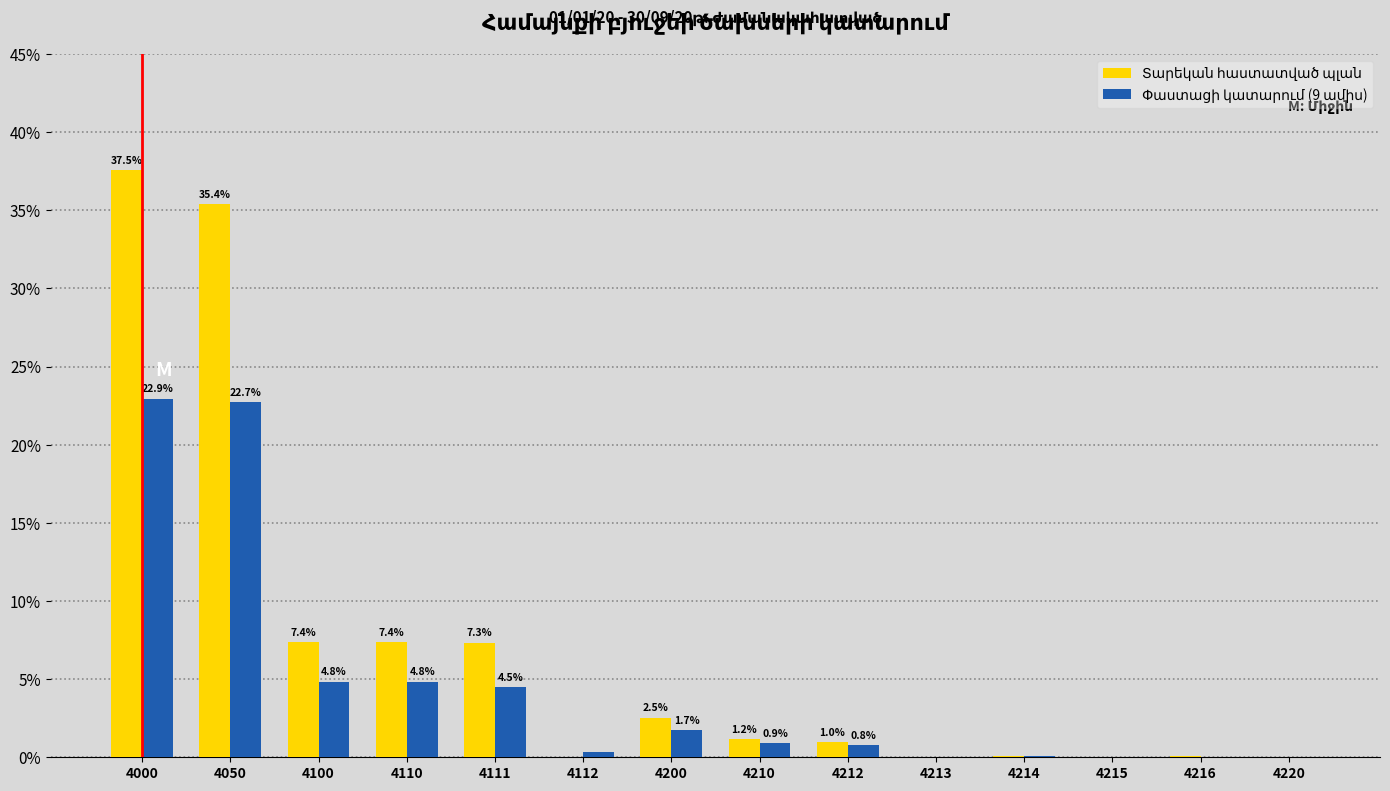

What is the greatest value displayed?

37.5